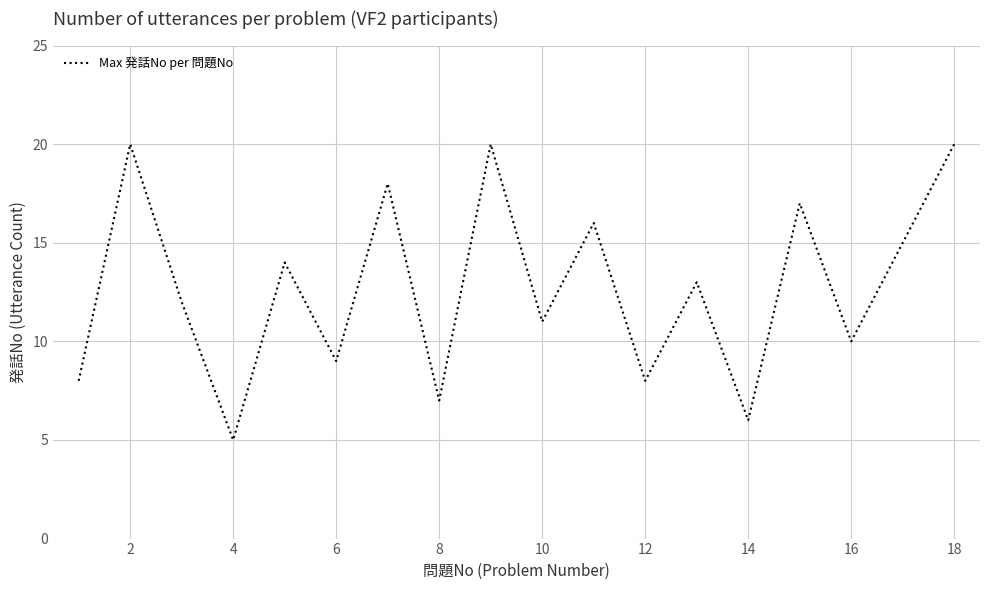

What is the minimum value shown in the chart?

5